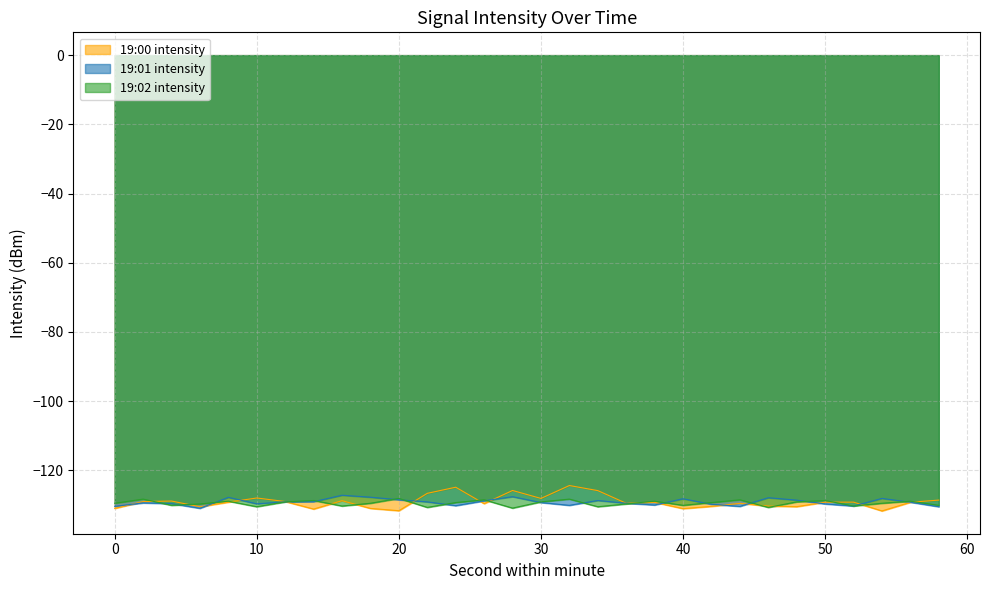

At which label is 19:00 intensity closest to -128?

10